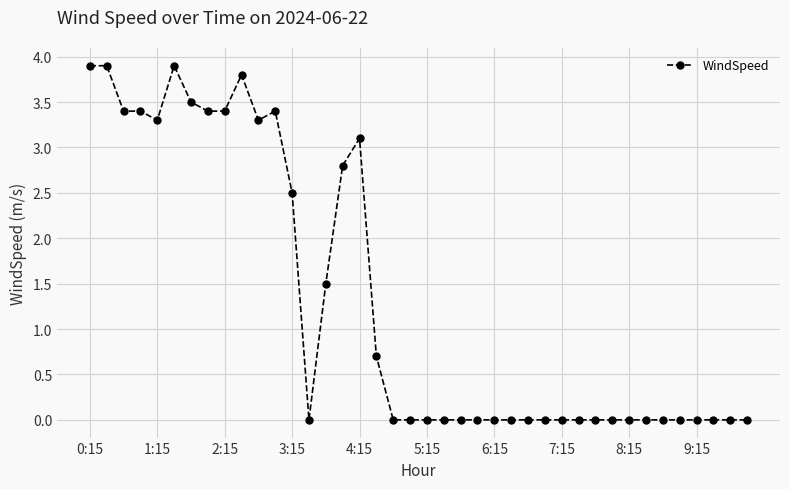

What is the sum of all values?

53.2